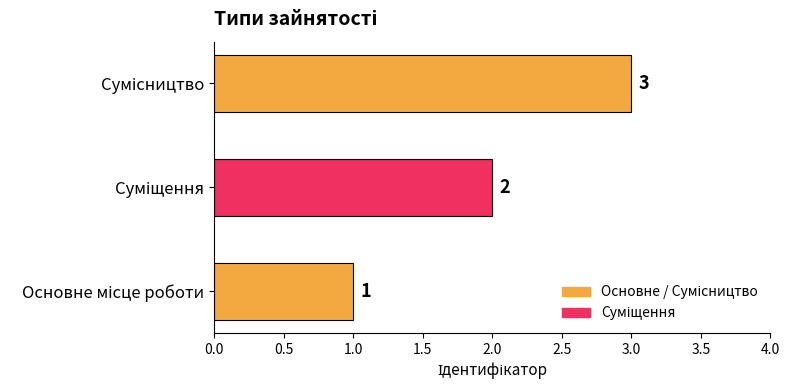

What is the greatest value displayed?

3